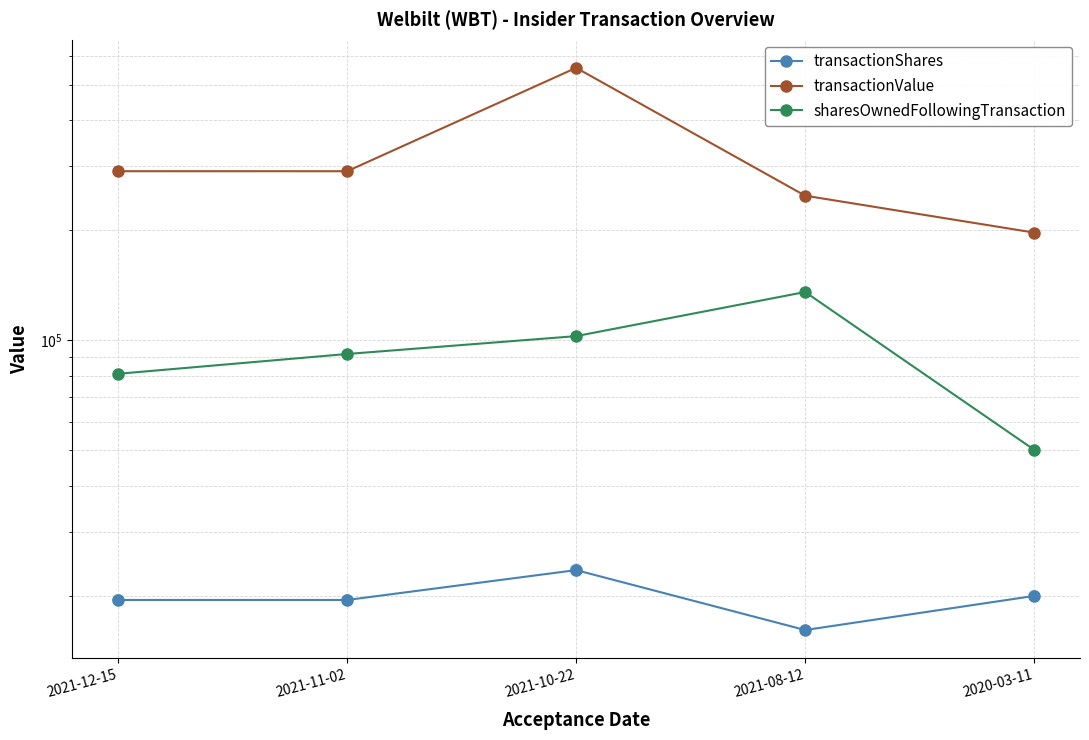

At which category is the sum across all series the highest?

2021-10-22